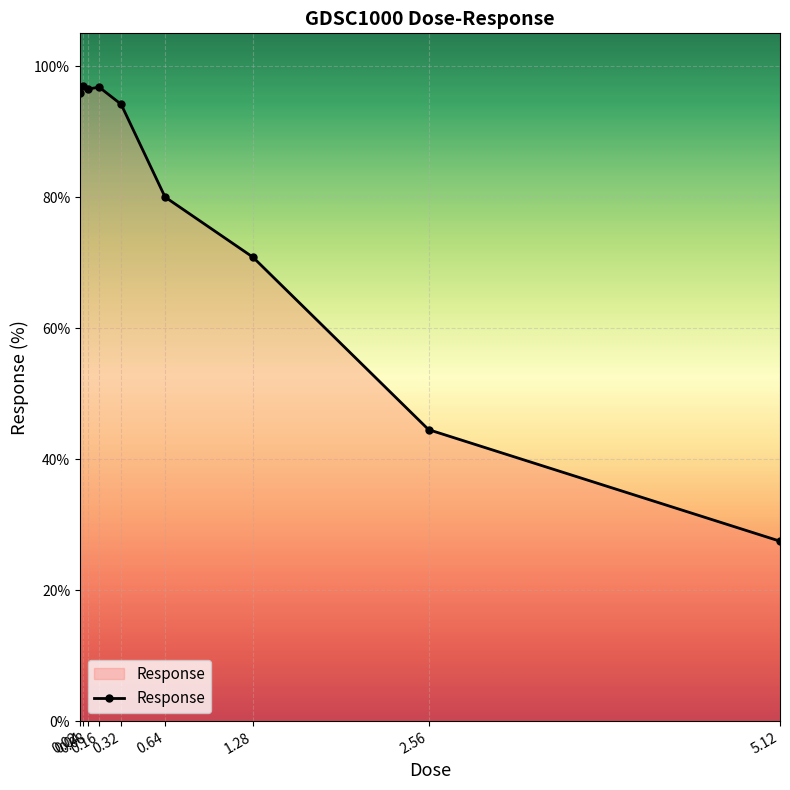

What is the value of the 8th point from the left?

44.5